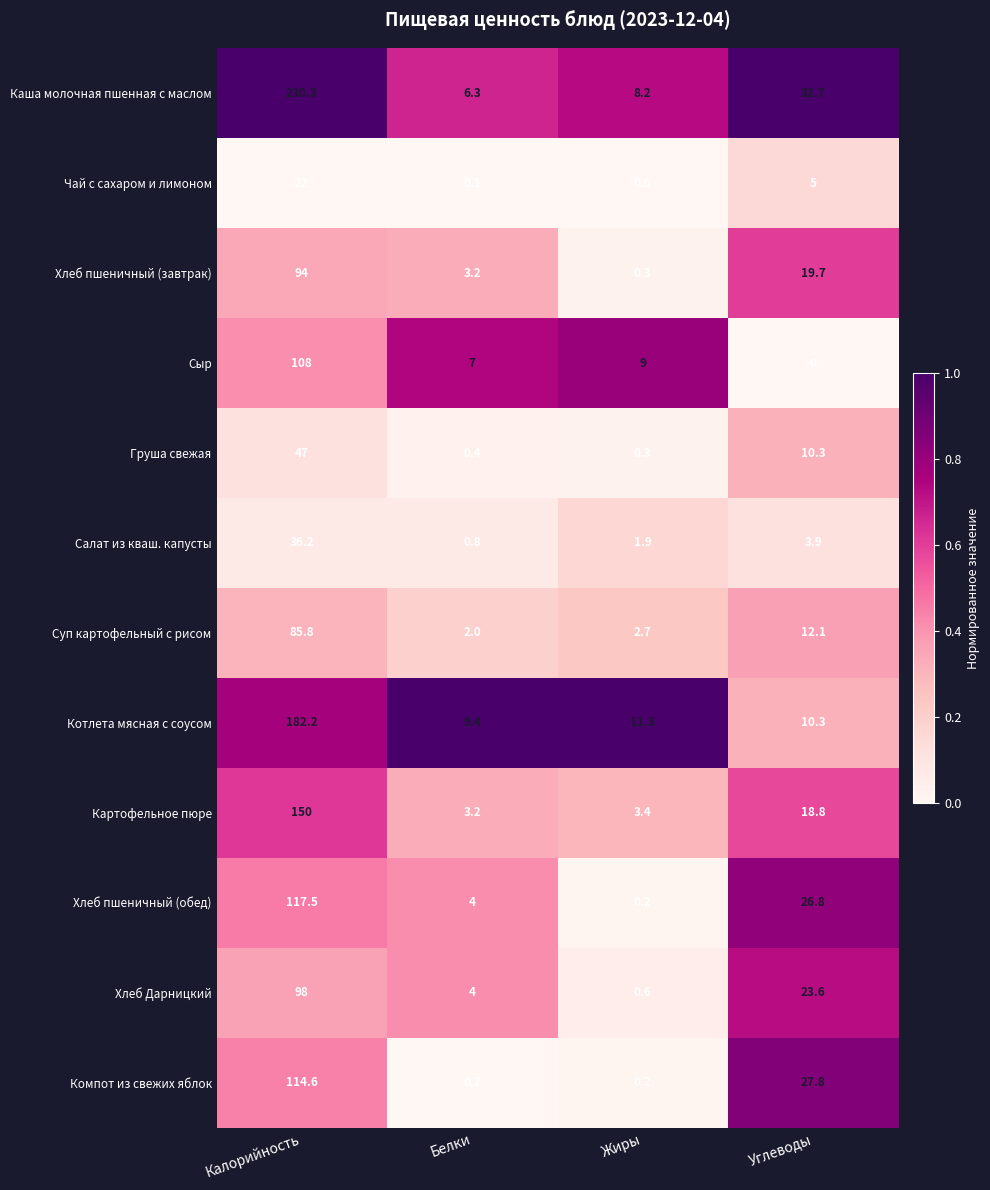

Which category has the highest value across all series?

Калорийность